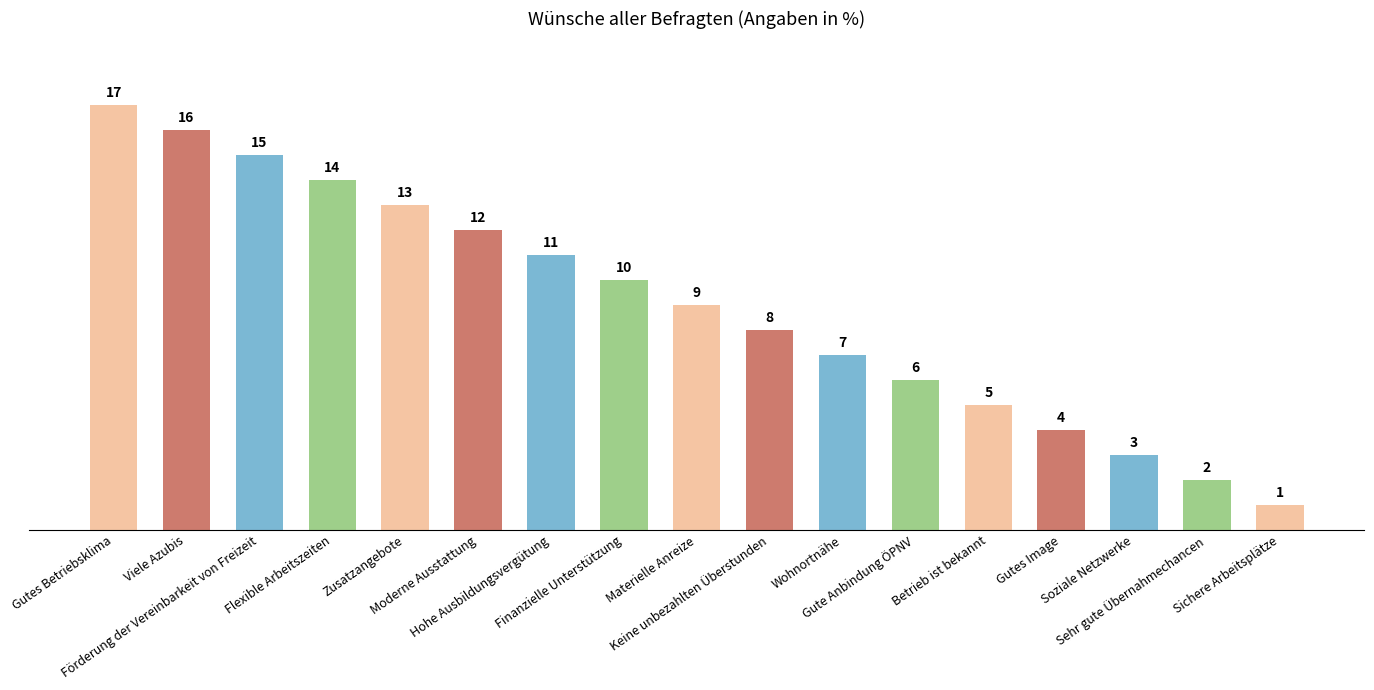

What position from the right is Sehr gute Übernahmechancen?

2